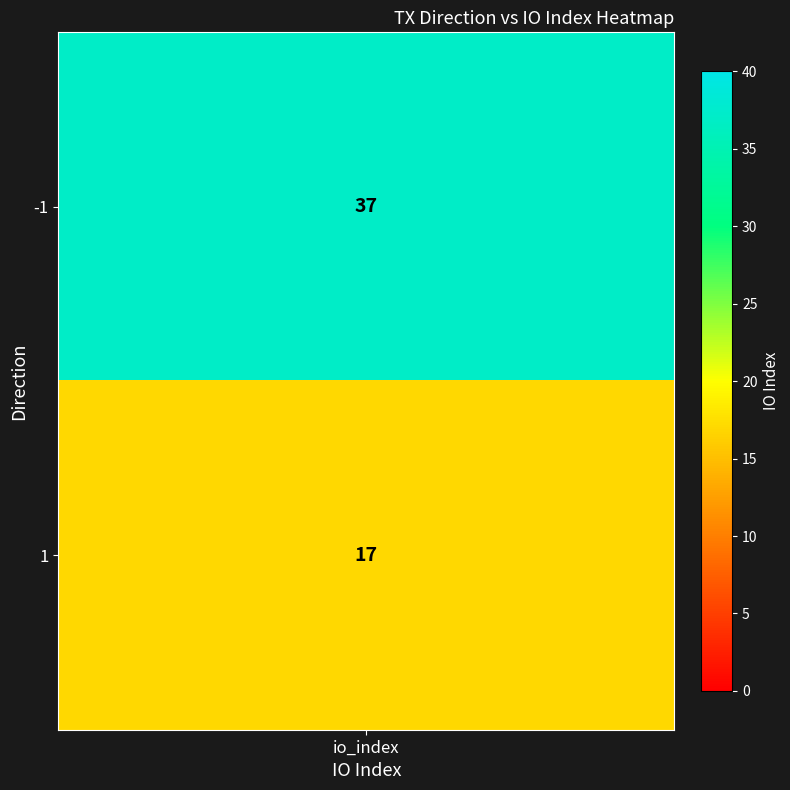

Is it true that the value at -1 is 67?

False